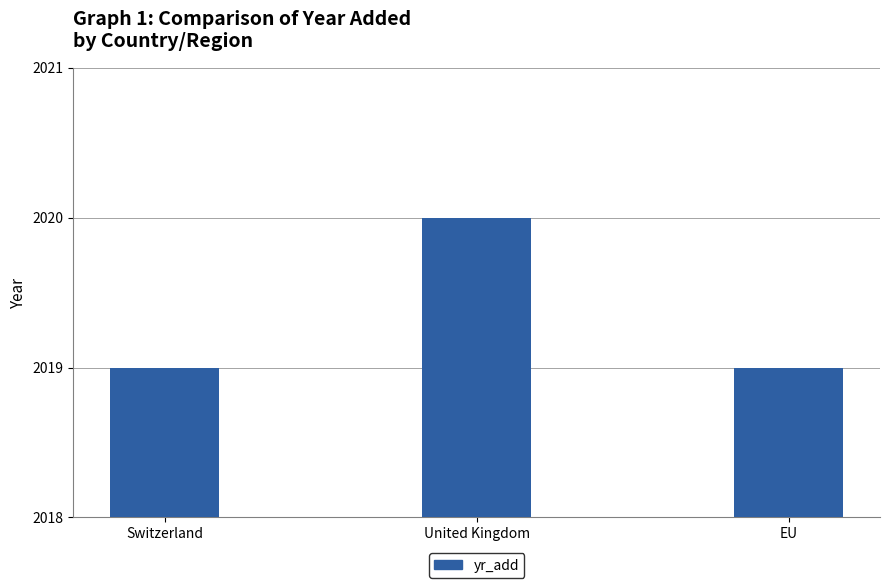

What is the average value?

2019